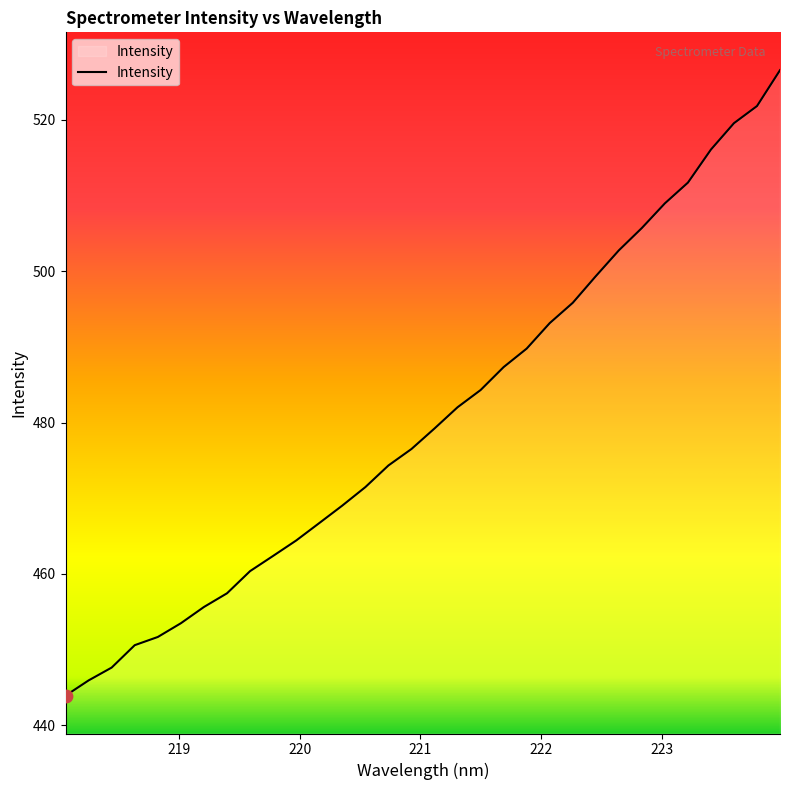

What is the minimum value shown in the chart?

443.9